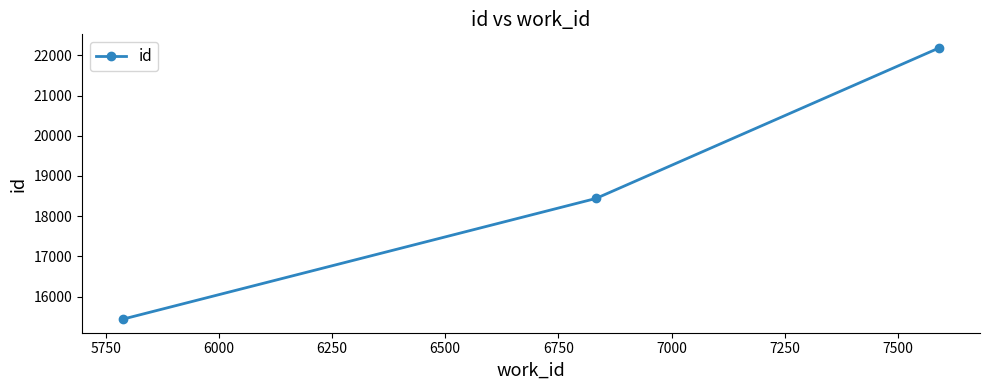

What is the sum of all values?

56062